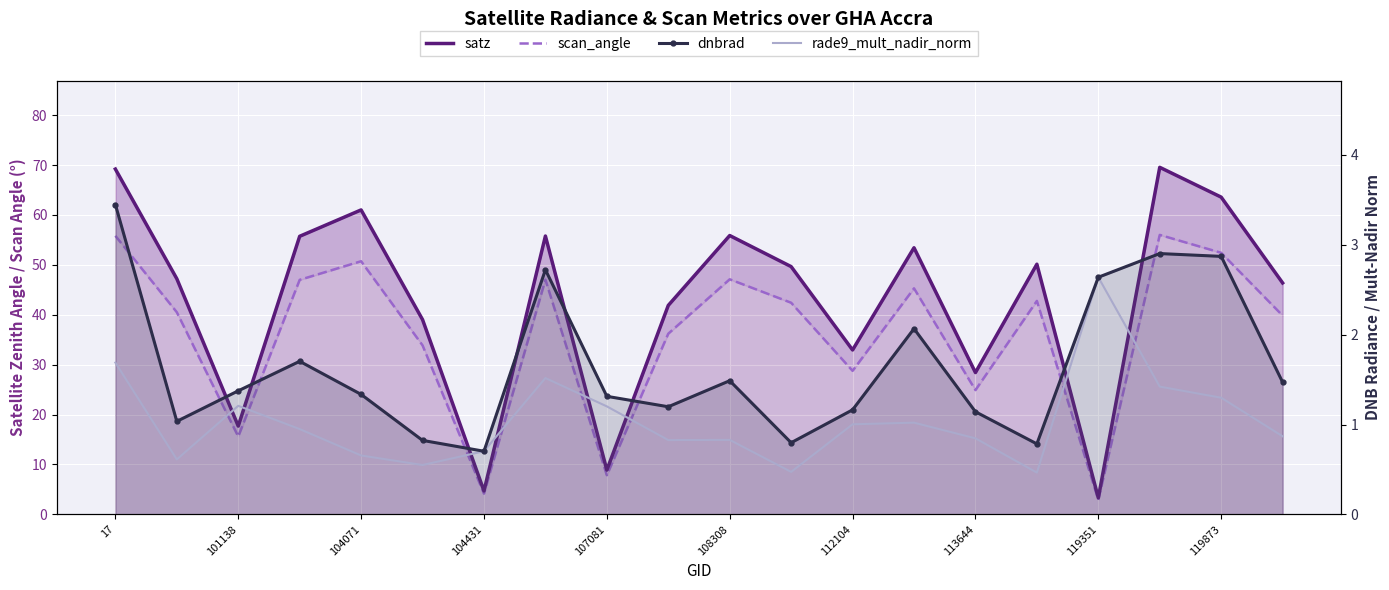

How many lines are shown in the chart?

4